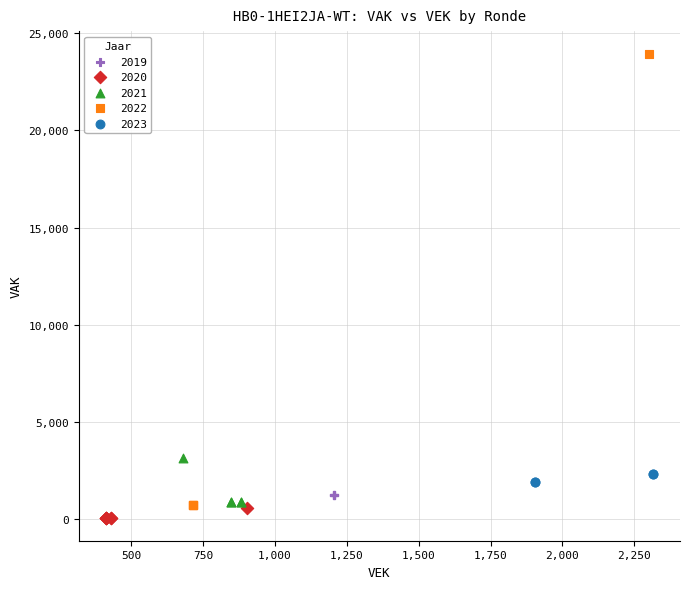

What are all the series names shown in the legend?

2019, 2020, 2021, 2022, 2023